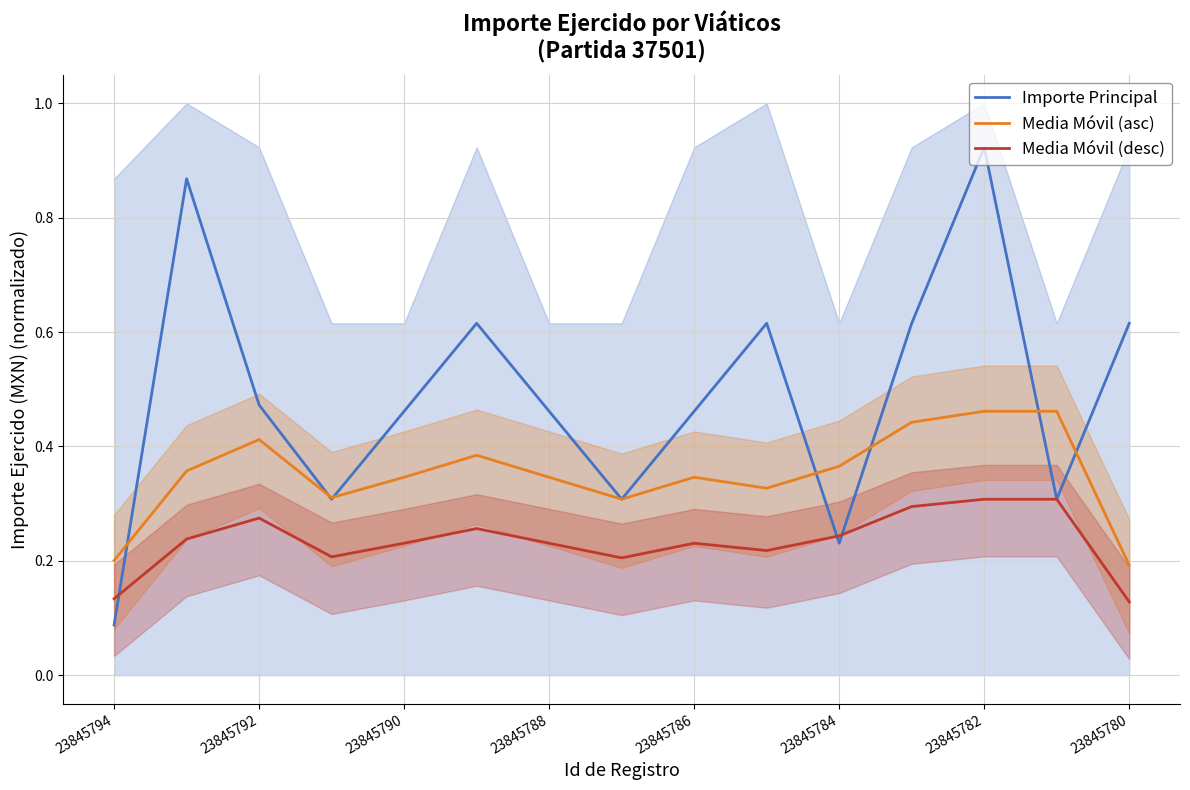

True or false: Media Móvil (desc) and Importe Principal intersect in this chart.

True